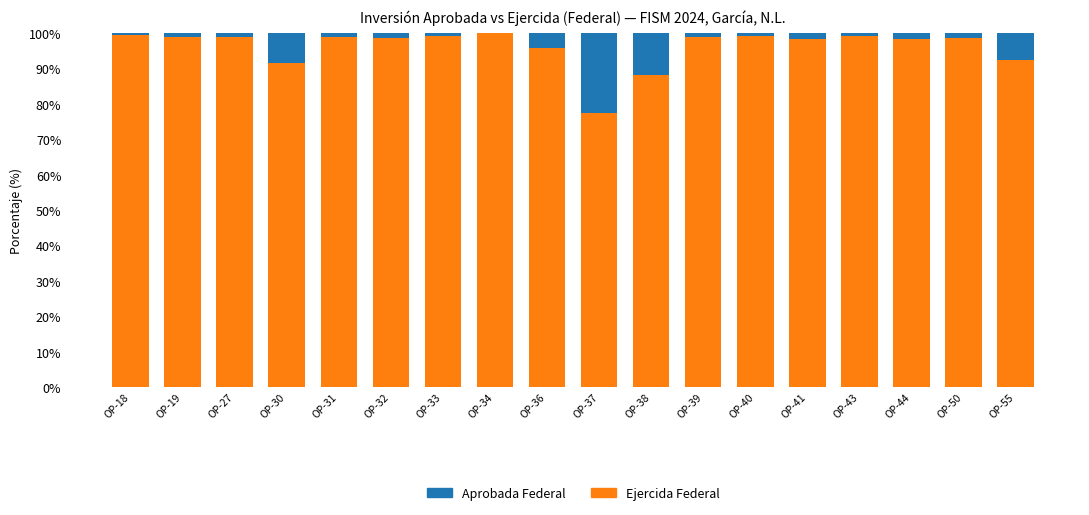

How many data points in Aprobada Federal are less than 1?

6